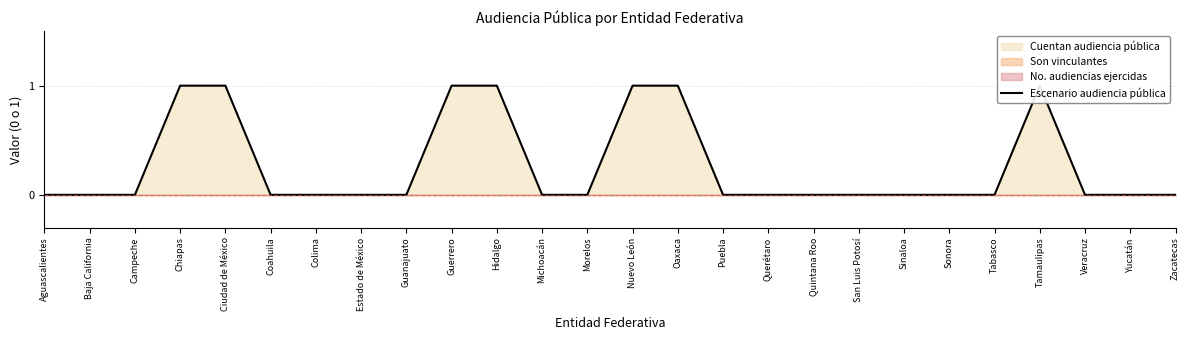

True or false: the data has more than 1 interior local peaks.

False